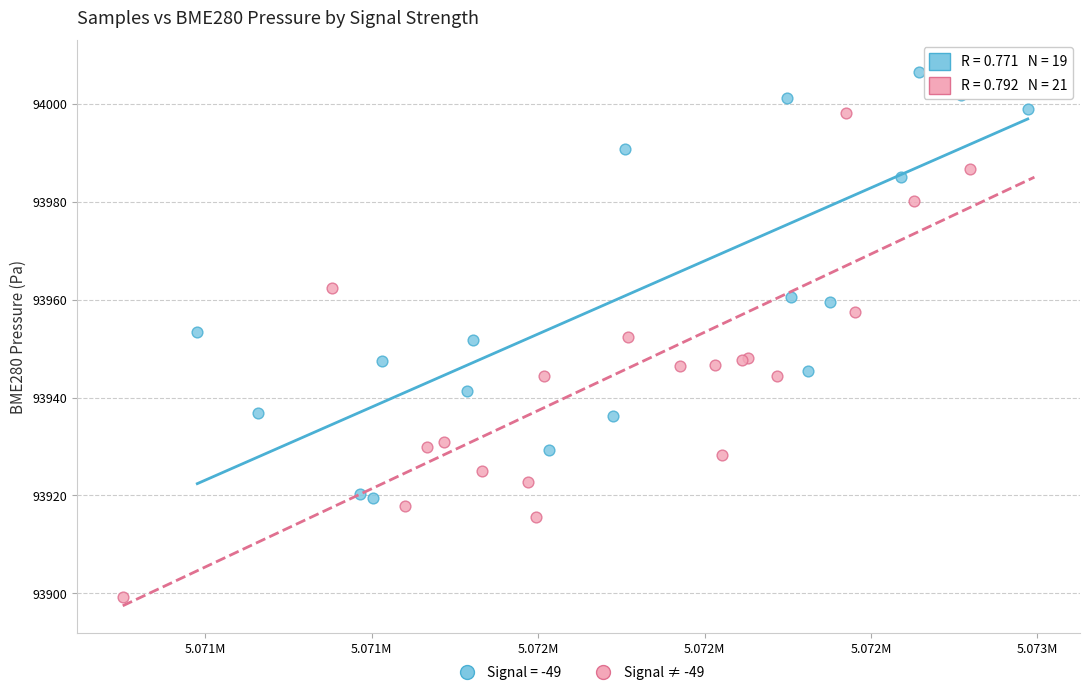

Which series has the largest Y range (max minus min)?

Signal ≠ -49